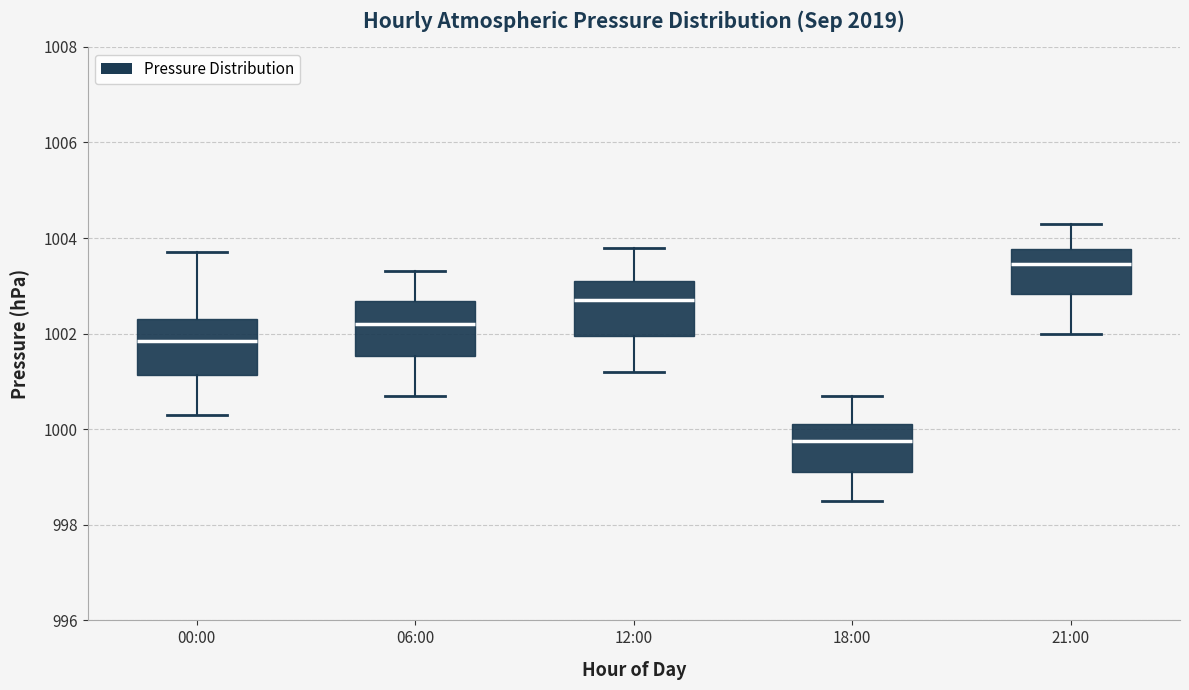

Where does the upper whisker of the box for 00:00 end on the y-axis? The values are not printed on the chart, so give them approximately, as read against the axis.

1003.8